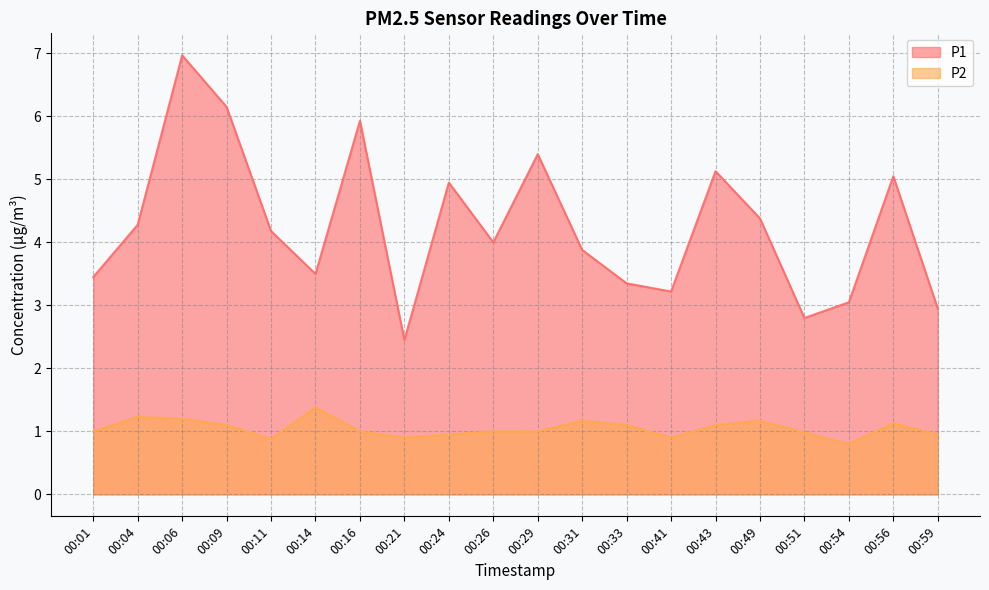

What is the value of the P2 point at the 3rd from the left?

1.2